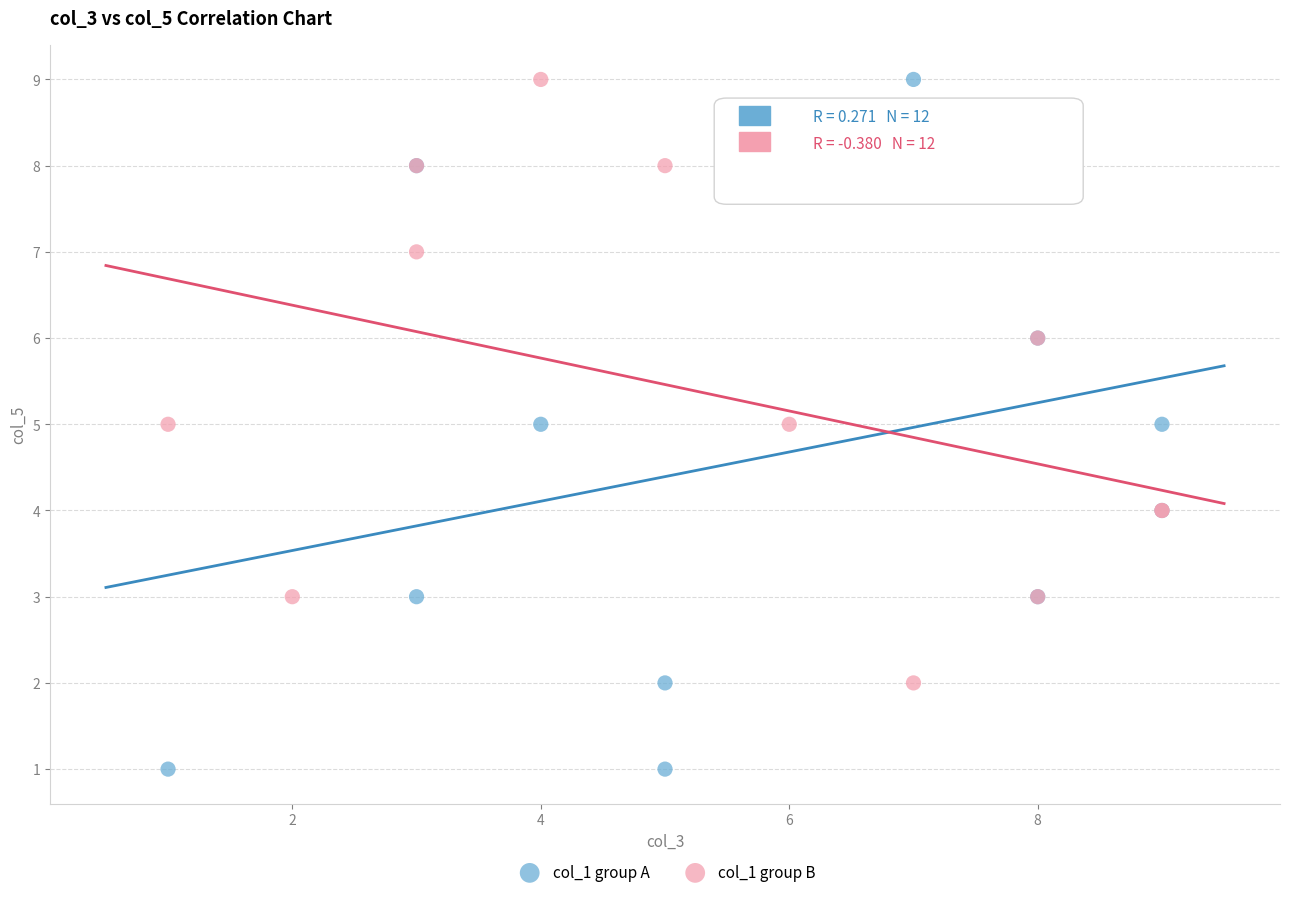

Which series has the largest Y range (max minus min)?

col_1 group A